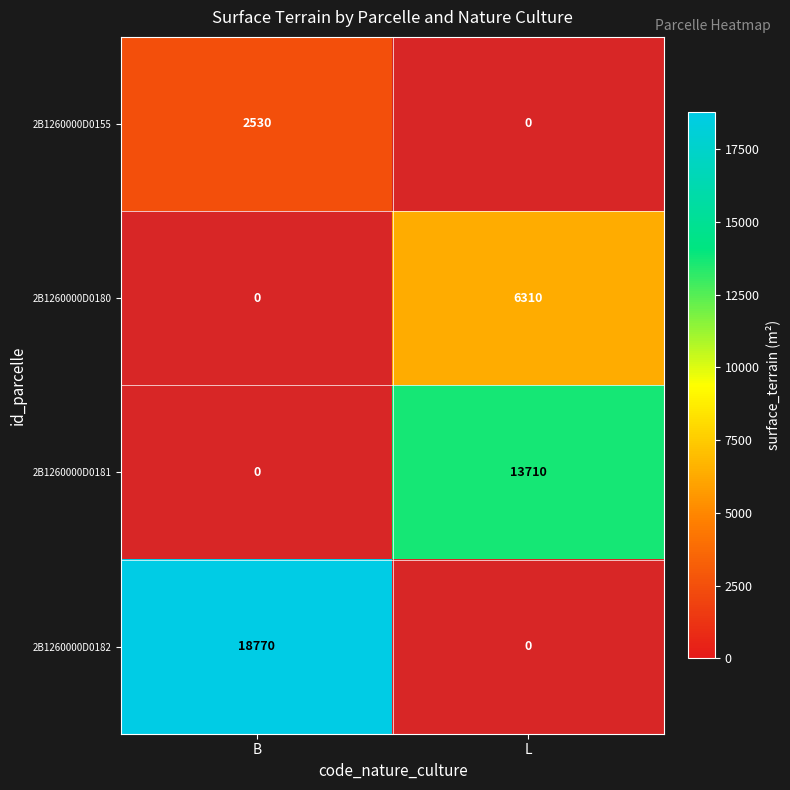

Which category has the lowest value across all series?

B